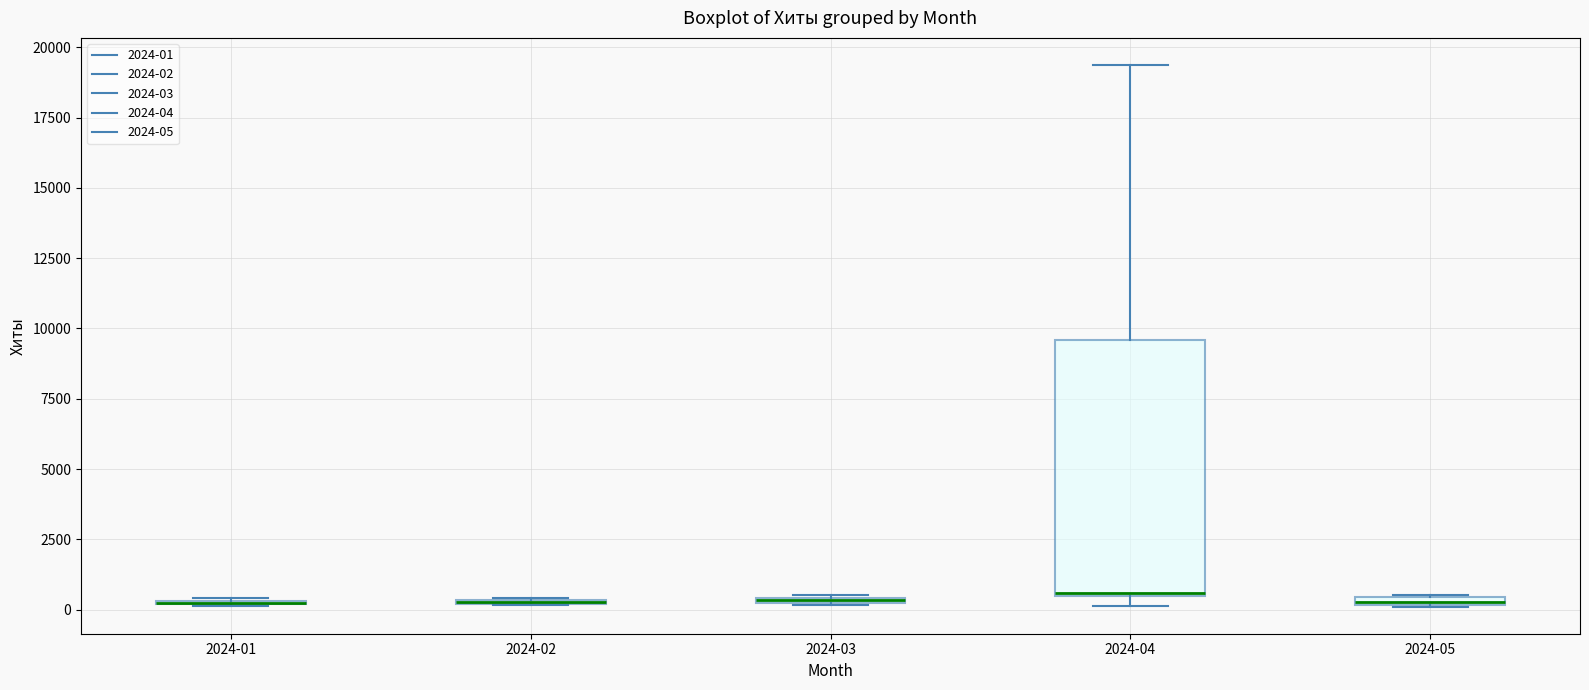

Comparing the boxes themselves (not the whiskers), which one is the tallest?

2024-04